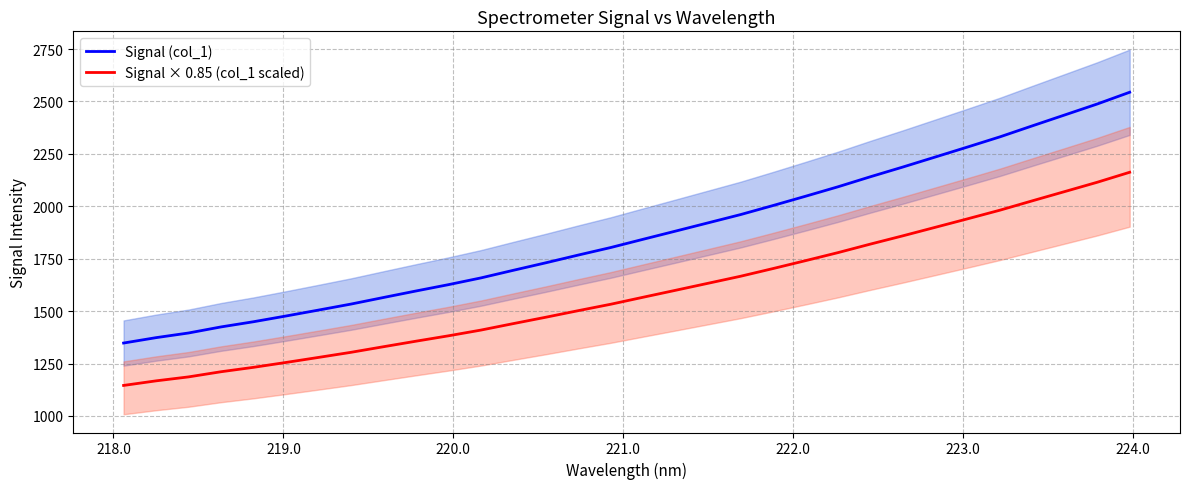

What is the minimum value for Signal (col_1)?

1347.9